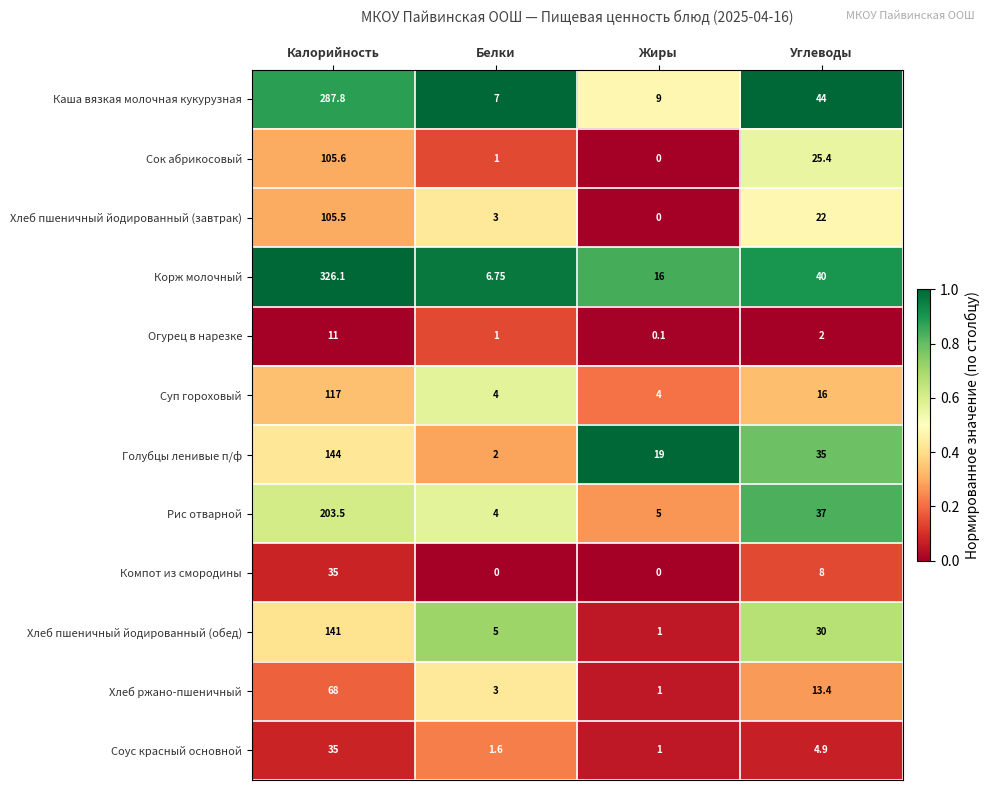

Which series has the largest total across all categories?

Корж молочный